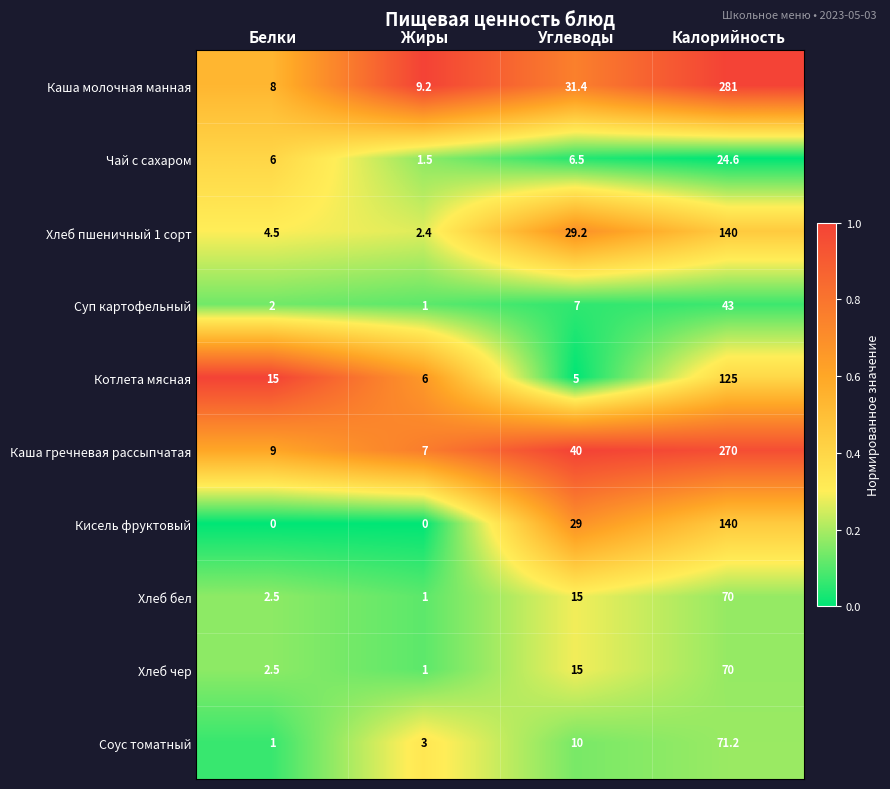

At which category does the chart reach its peak across all series?

Калорийность